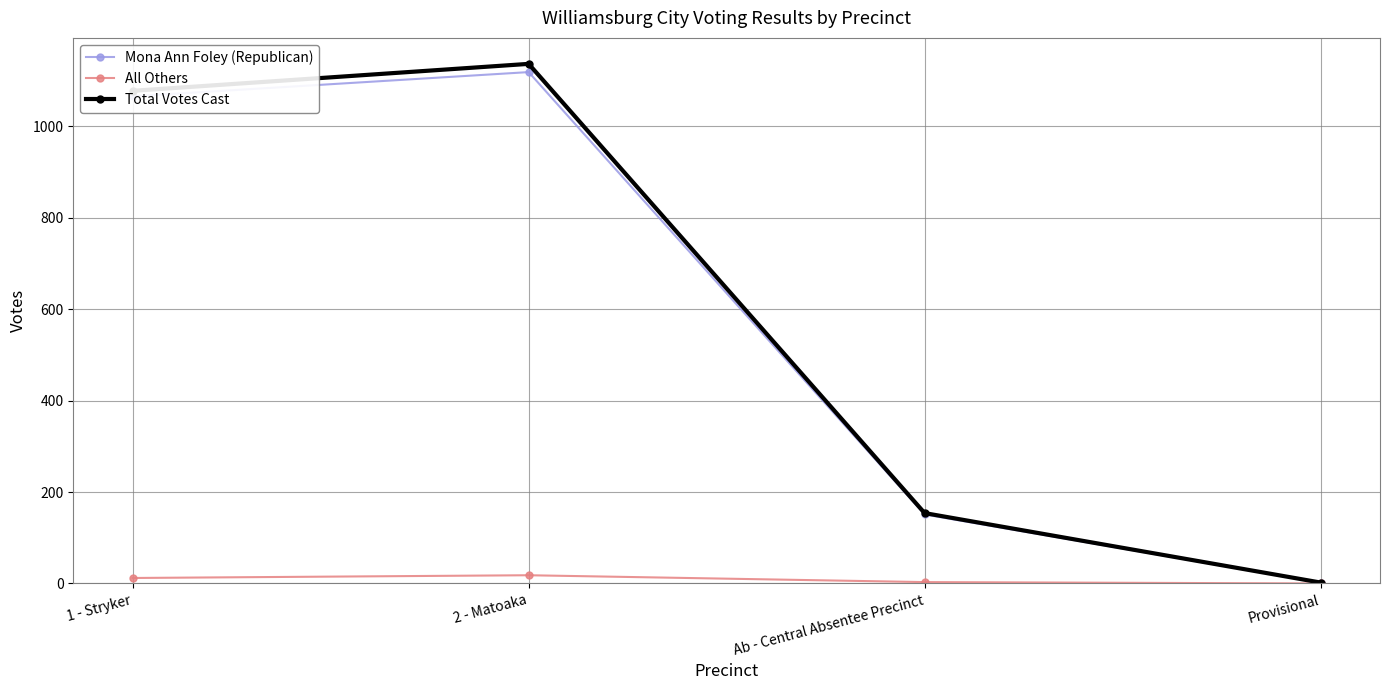

Where is the first local maximum for Total Votes Cast?

2 - Matoaka